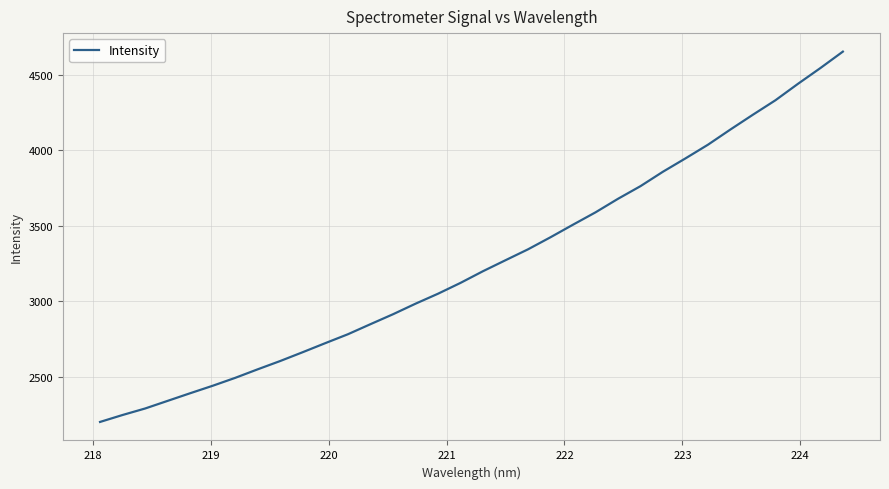

What is the difference between the maximum and minimum values?

2453.0